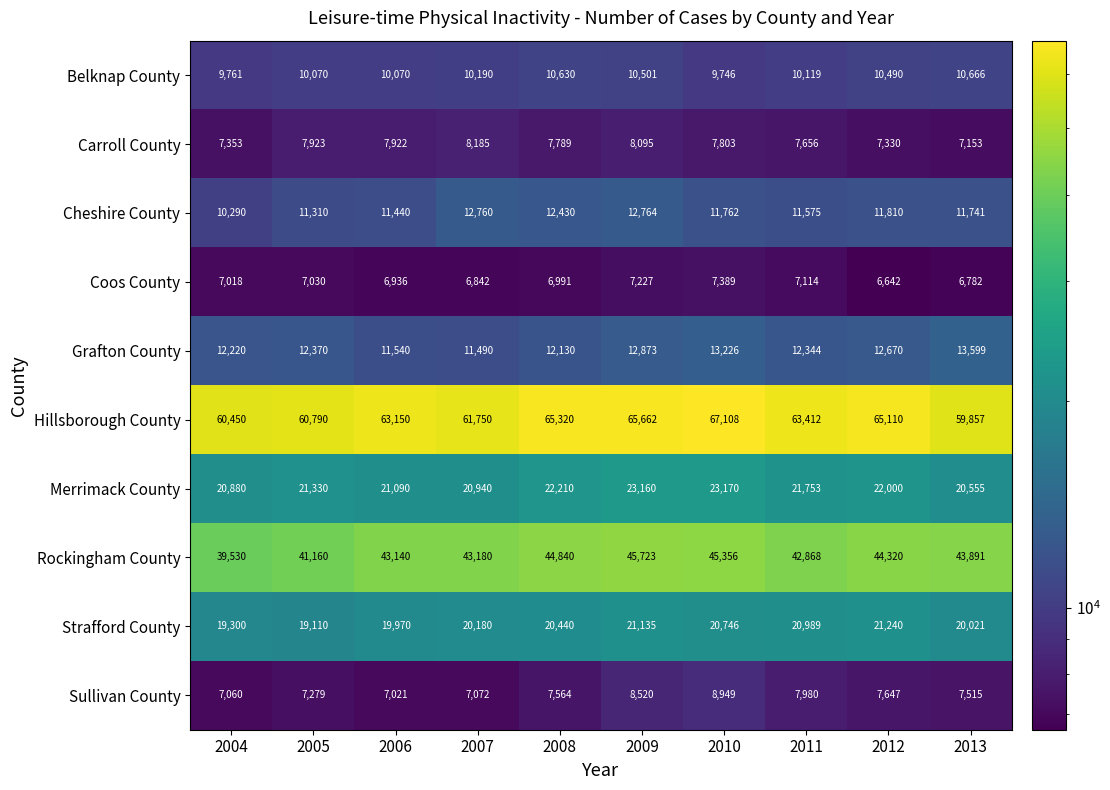

List the series in order of their peak value, lowest first.

Coos County, Carroll County, Sullivan County, Belknap County, Cheshire County, Grafton County, Strafford County, Merrimack County, Rockingham County, Hillsborough County